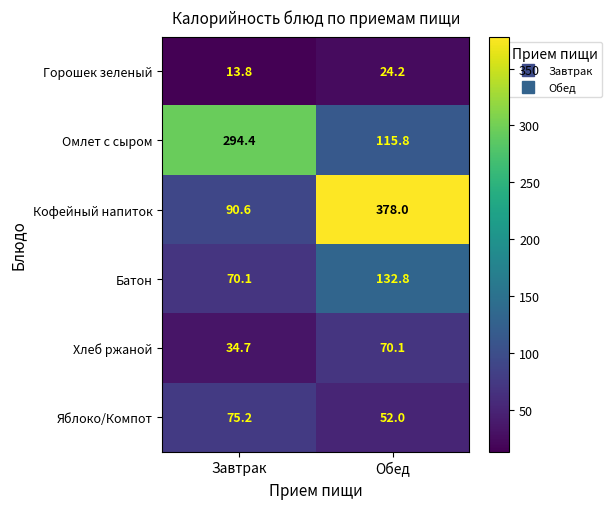

At which category is the sum across all series the highest?

Обед